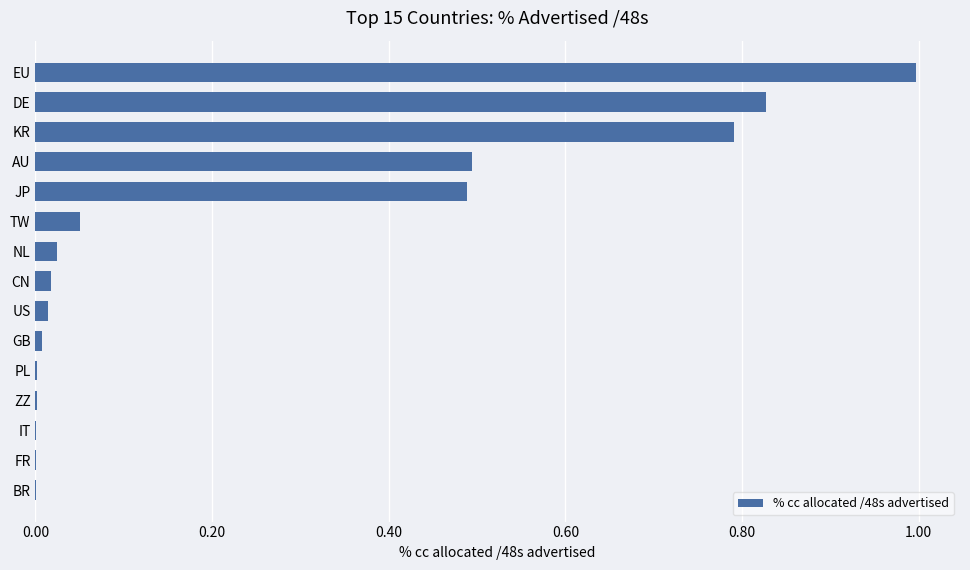

Is it true that the value at US is 0.0?

True